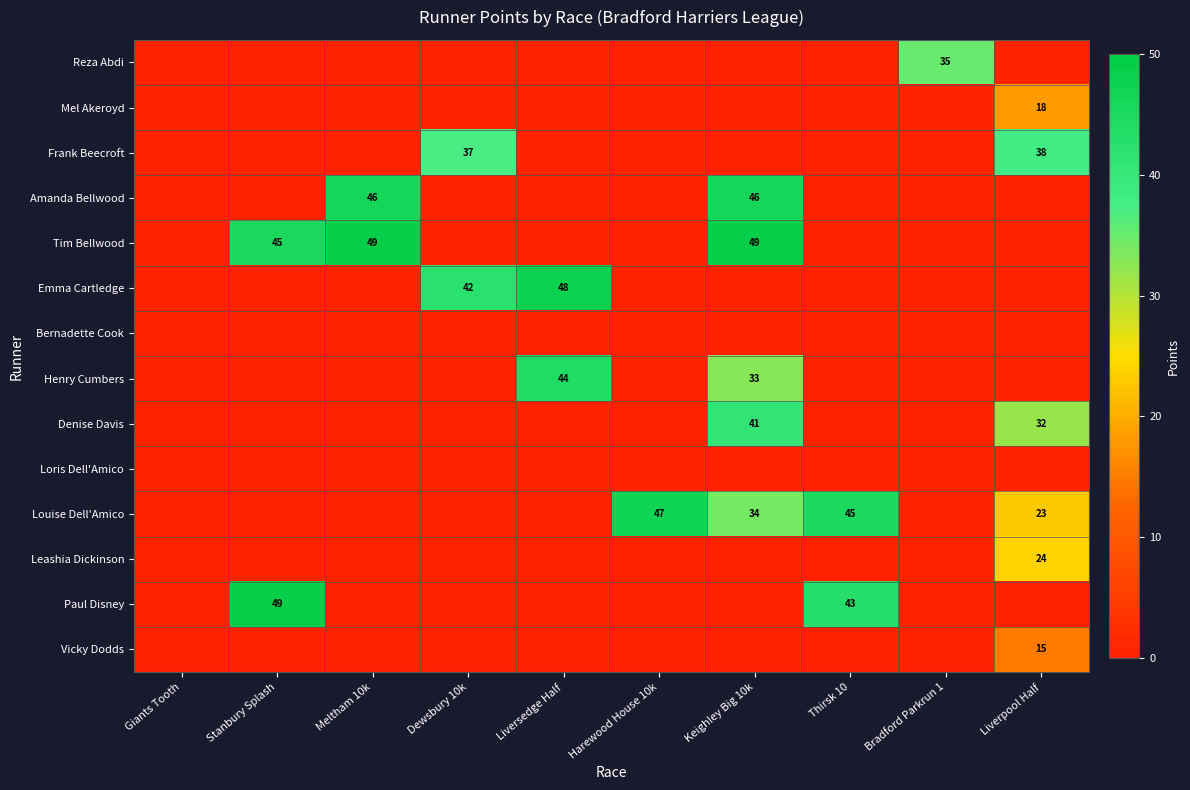

True or false: Paul Disney has a value of 68 at Stanbury Splash.

False